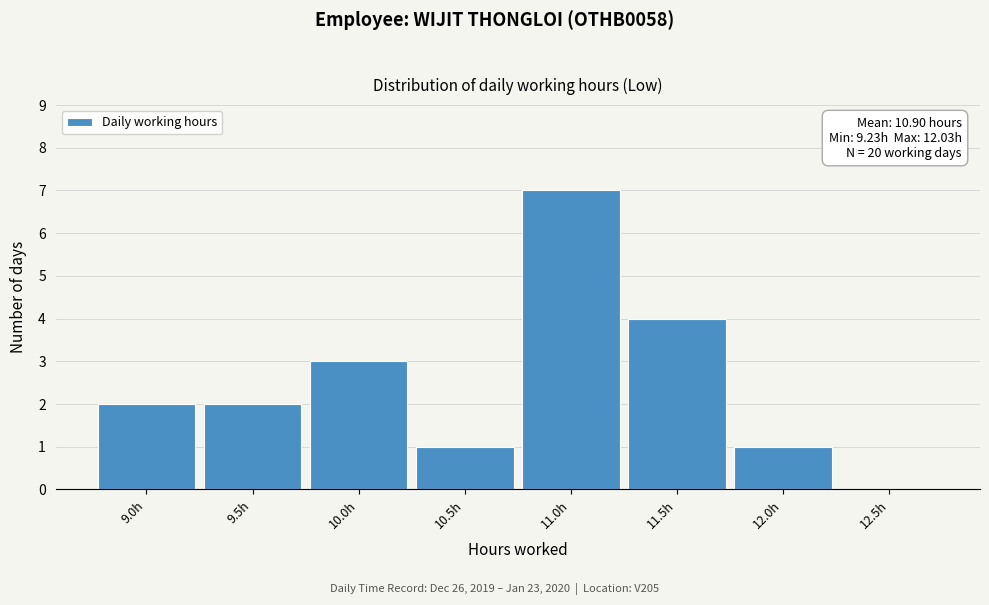

Reading right to left, transcribe all the data shown in this chart.

12.5h=0	12.0h=1	11.5h=4	11.0h=7	10.5h=1	10.0h=3	9.5h=2	9.0h=2